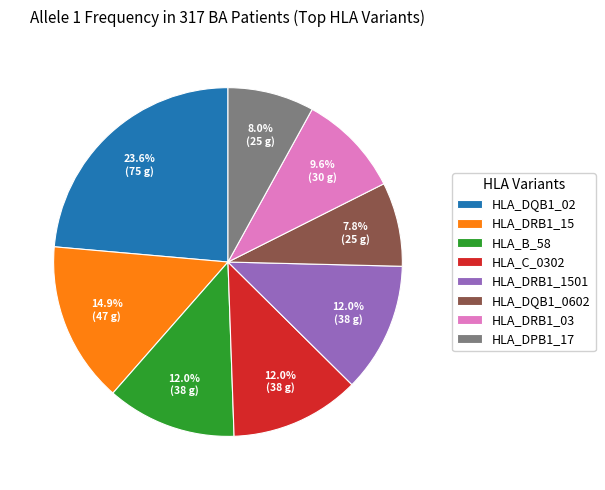

Which category has the biggest portion of the pie?

HLA_DQB1_02